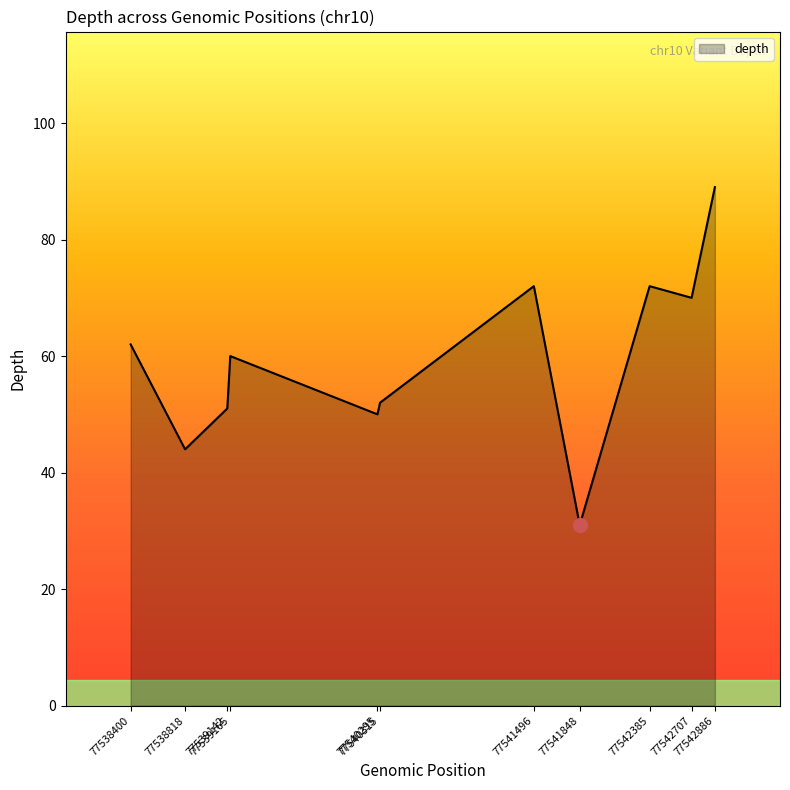

What is the difference between the maximum and minimum values?

58